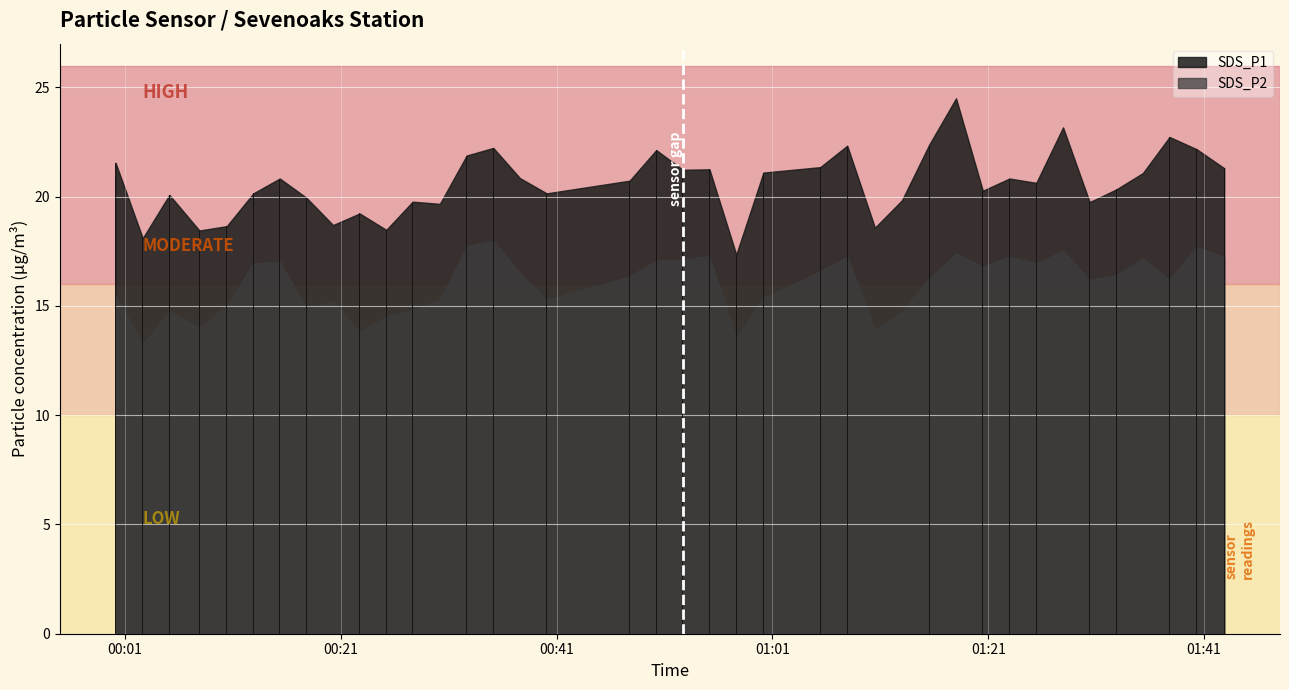

What is the greatest value displayed?

24.5